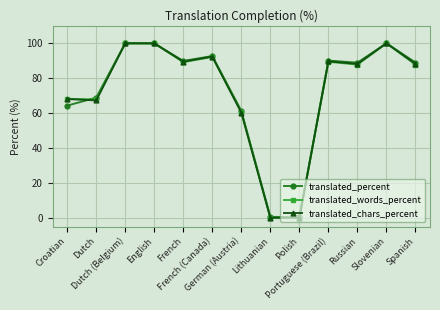

What is the maximum value shown in the chart?

100.0